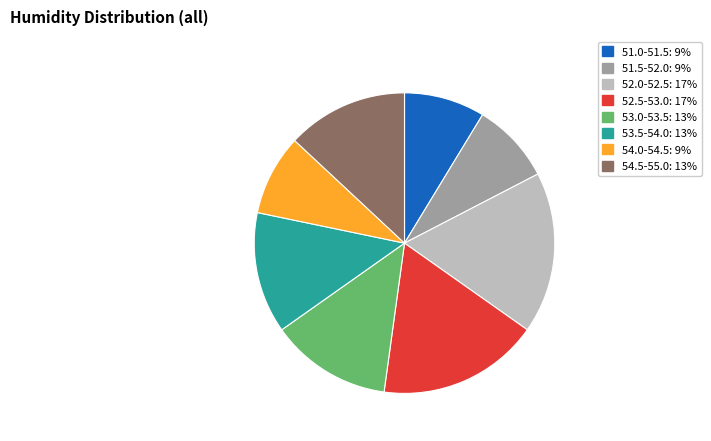

Is there any slice that represents more than half of the pie?

No